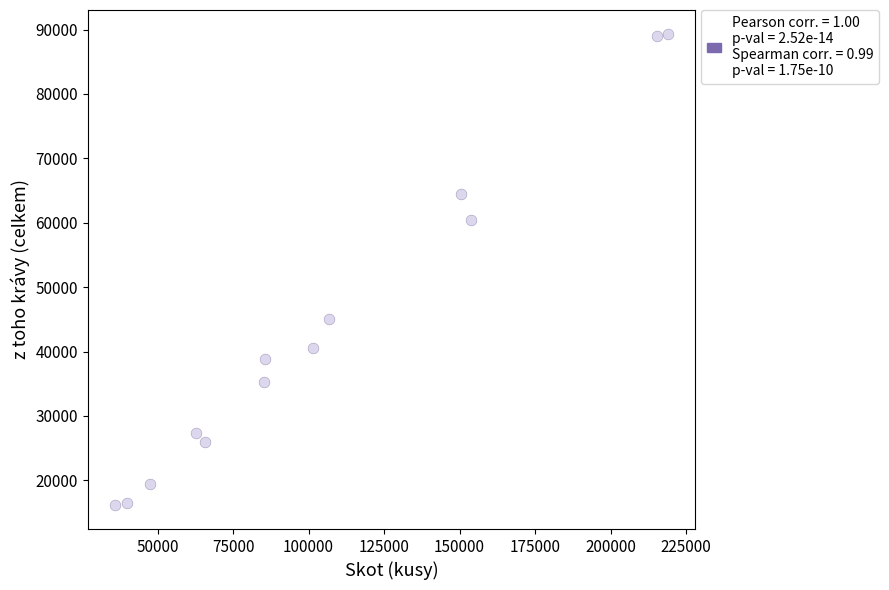

What is the range of X values (max minus min)?

182984